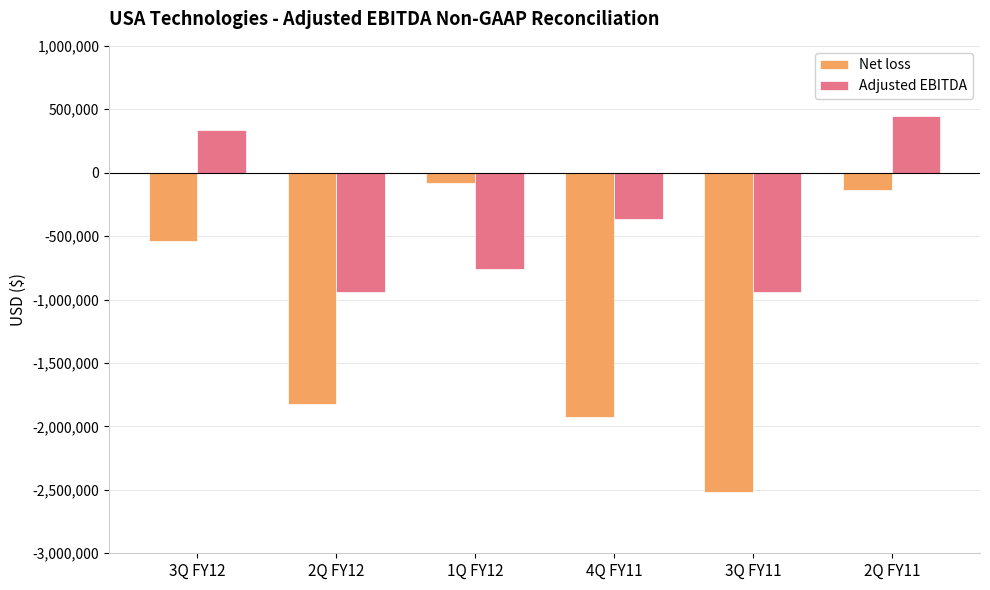

How many bars are there in each group?

2